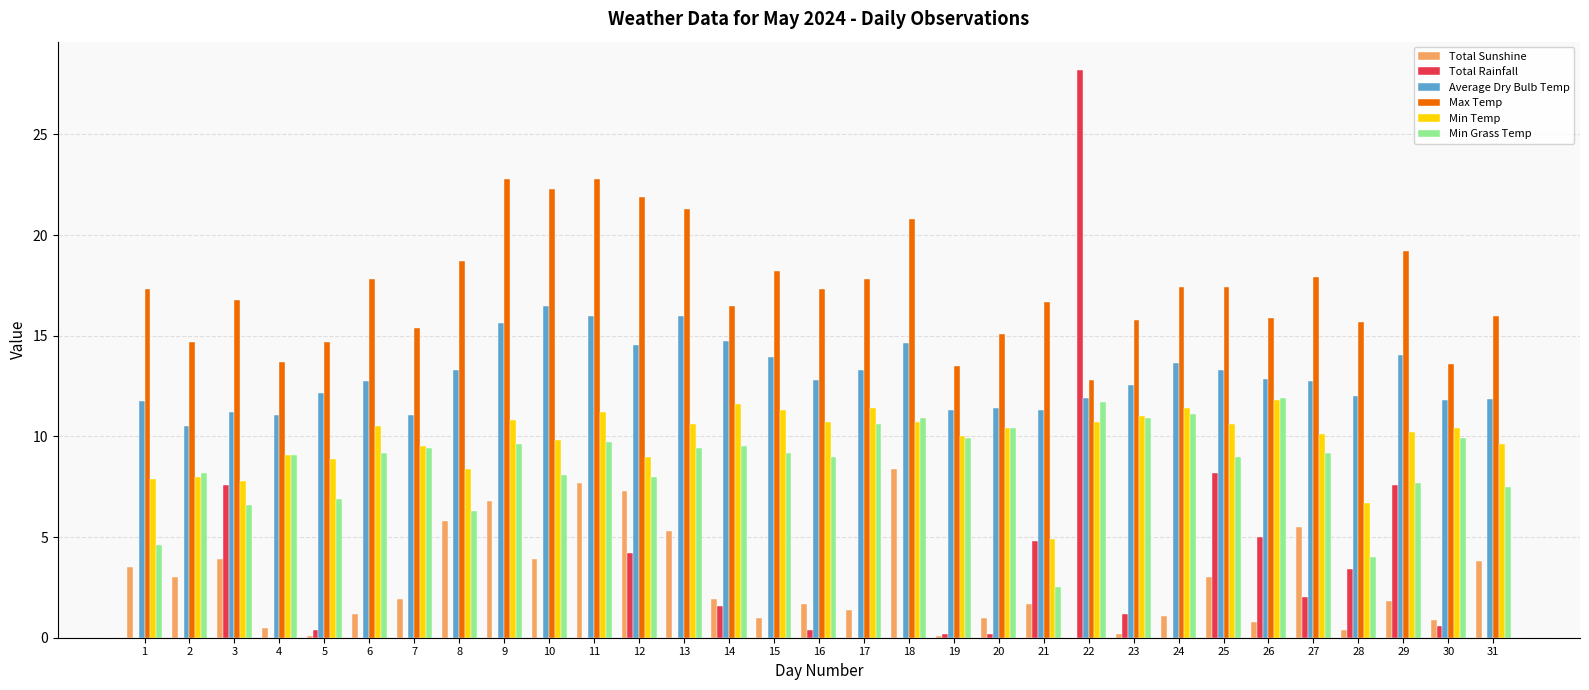

How many categories are shown in the chart?

31